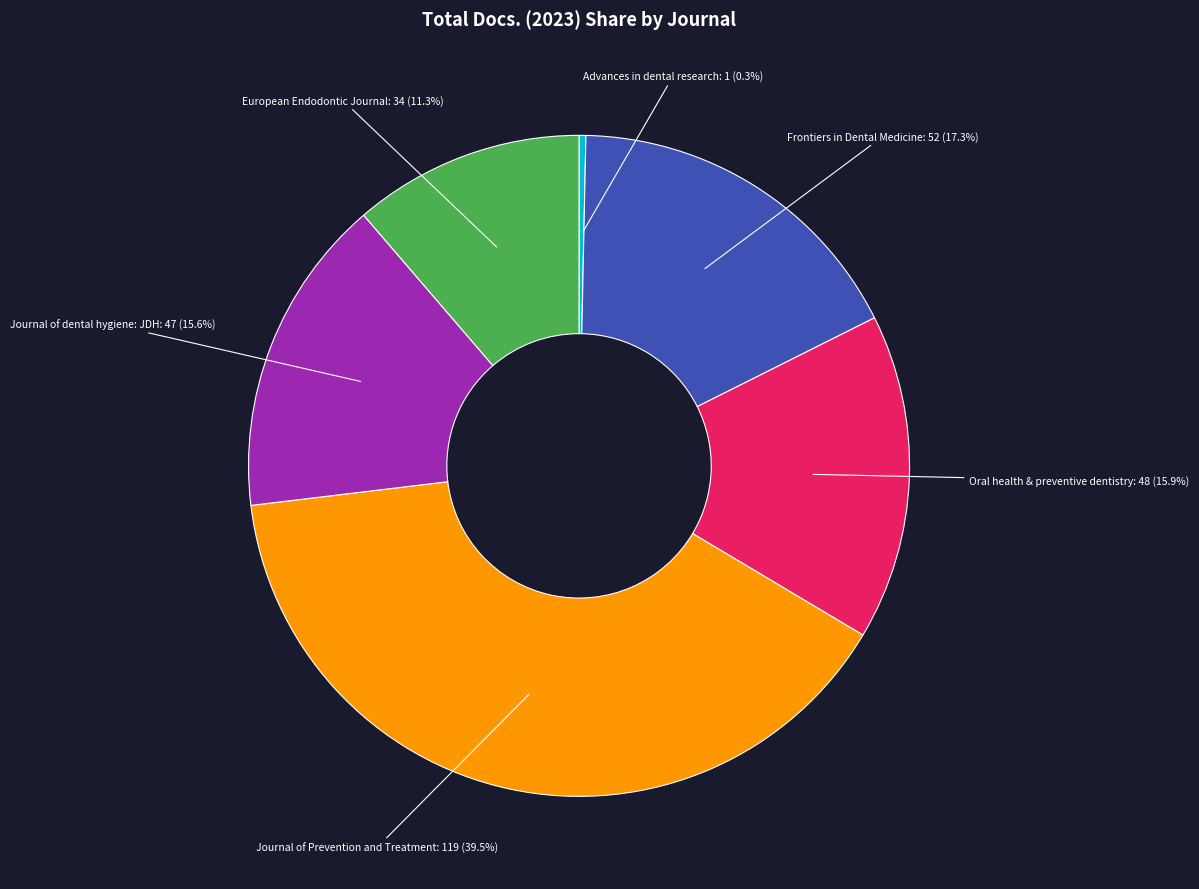

Count the number of slices in the pie.

6